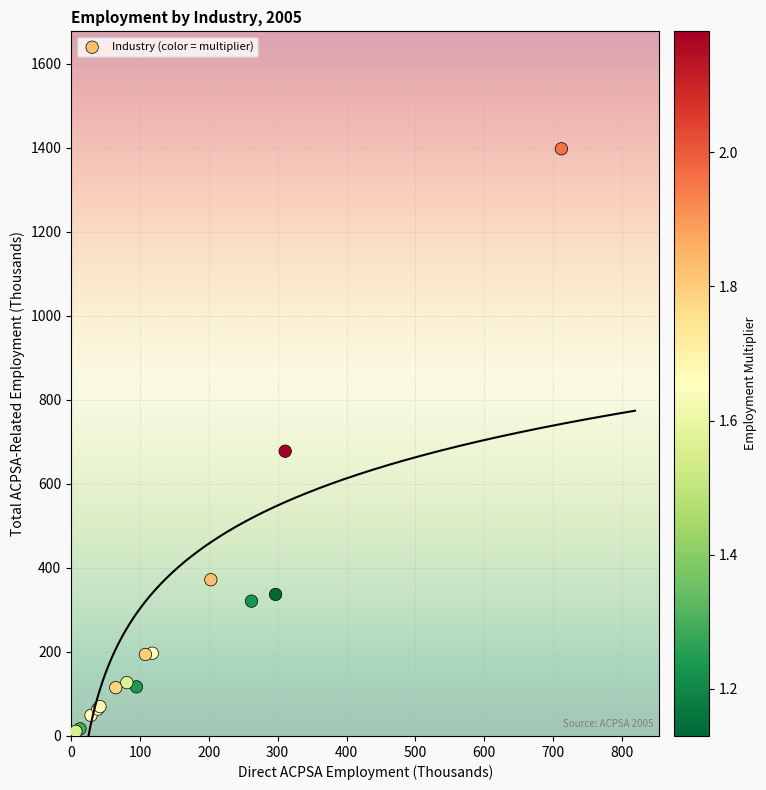

What Y value in the scatter plot is closest to 704?

678